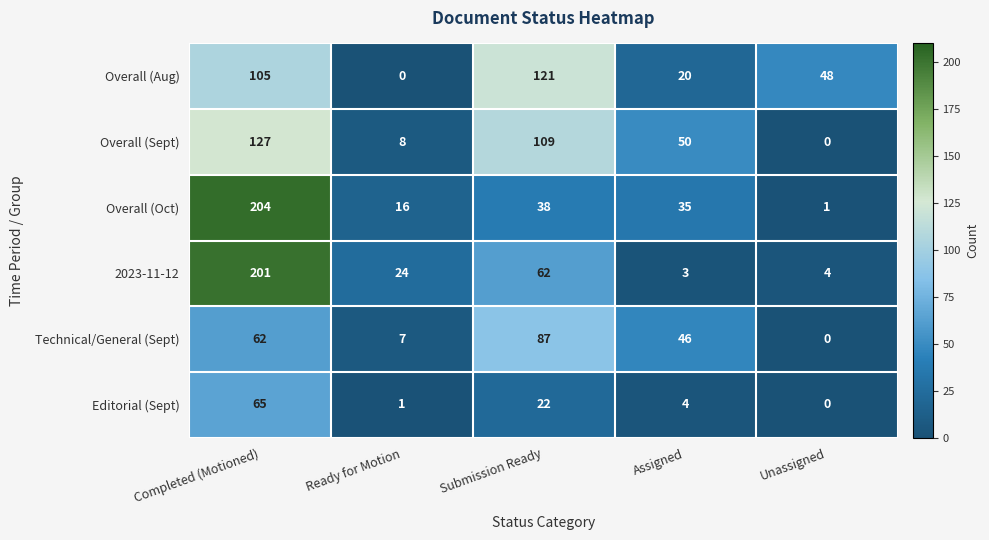

At how many categories does at least one series exceed 163?

1